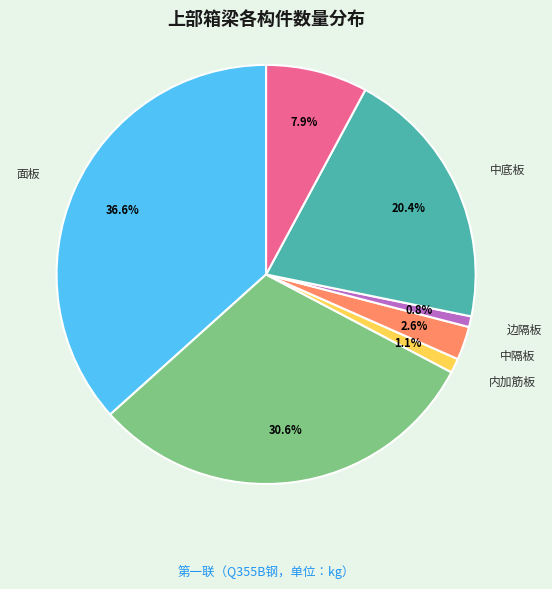

Which category has the biggest portion of the pie?

面板